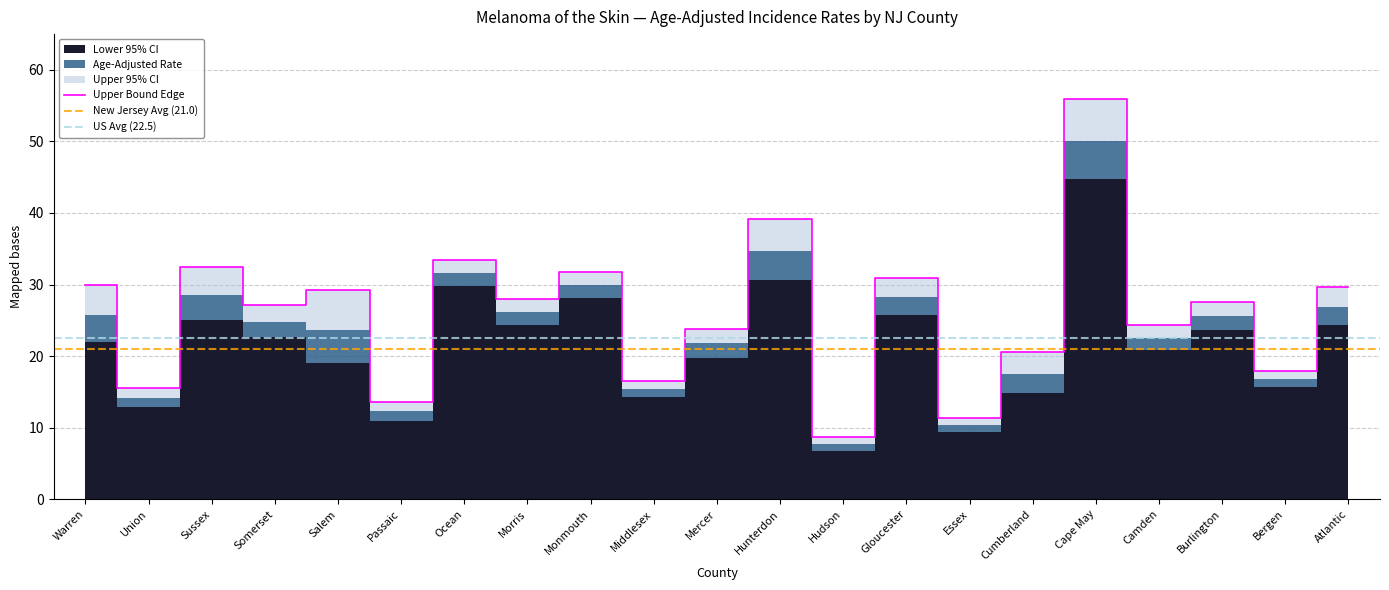

True or false: Age-Adjusted Rate has more than 2 interior local peaks.

True